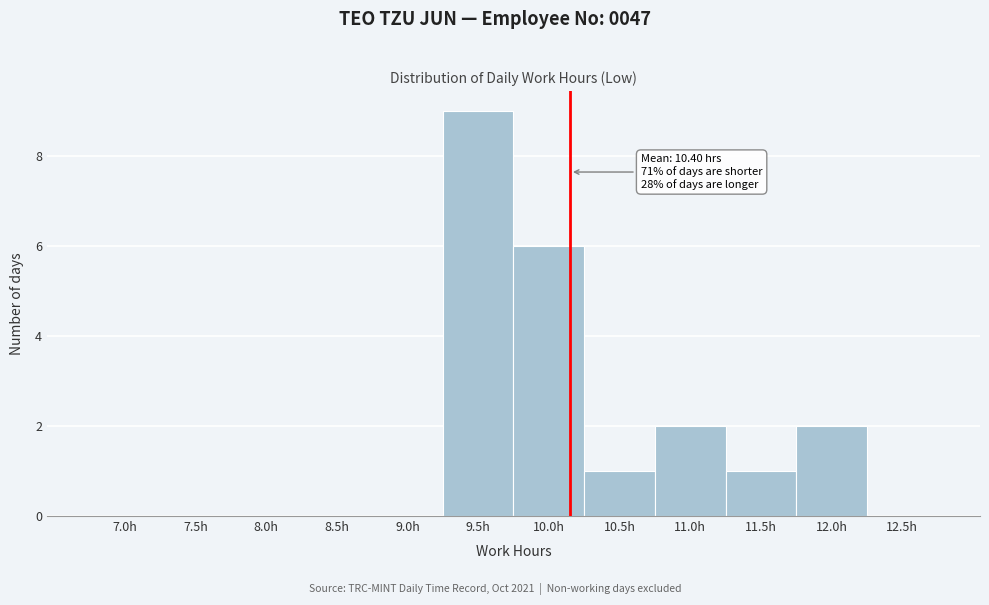

Reading left to right, what are all the values shown in this chart?

7.0h=0	7.5h=0	8.0h=0	8.5h=0	9.0h=0	9.5h=9	10.0h=6	10.5h=1	11.0h=2	11.5h=1	12.0h=2	12.5h=0